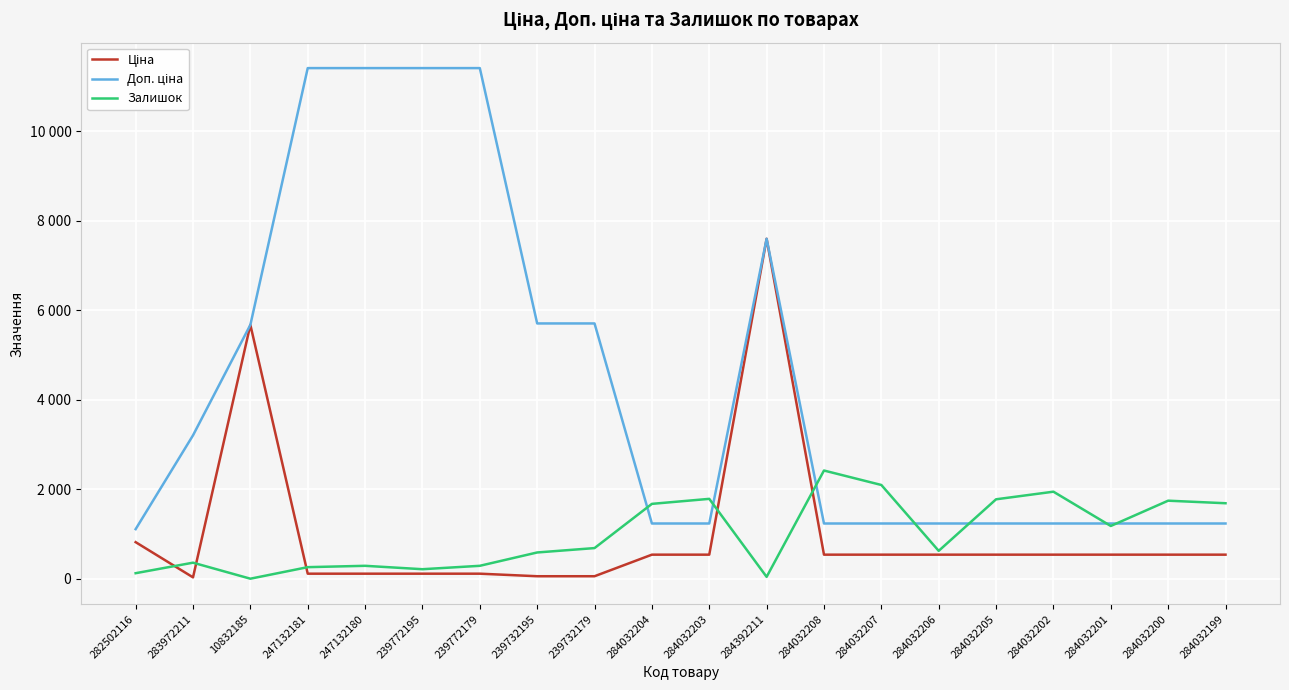

What is the label of the 5th point from the left?

247132180